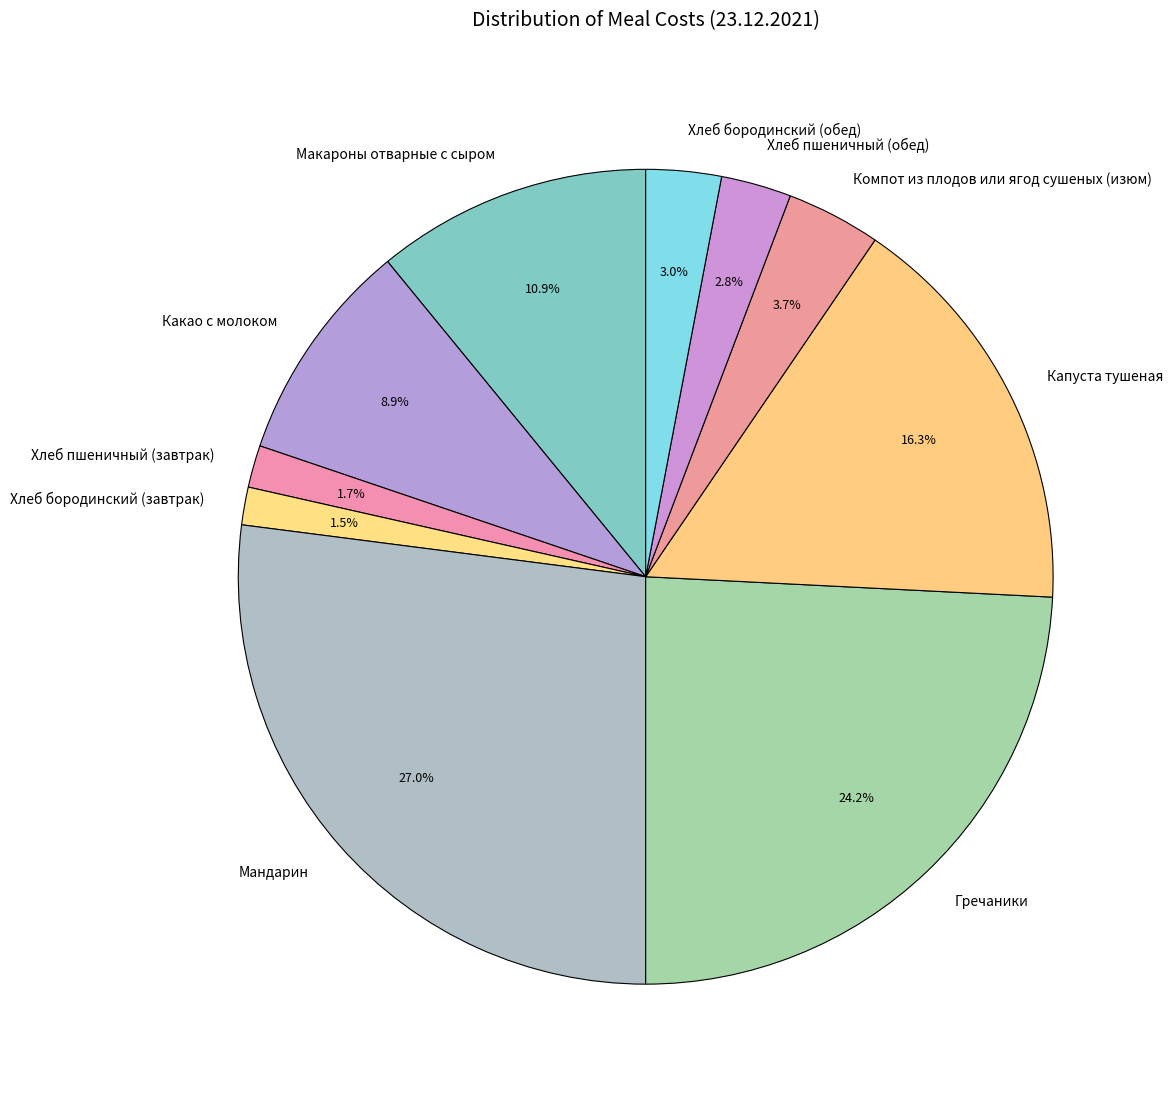

What is the ratio of the value at Капуста тушеная to the value at Какао с молоком?

1.8